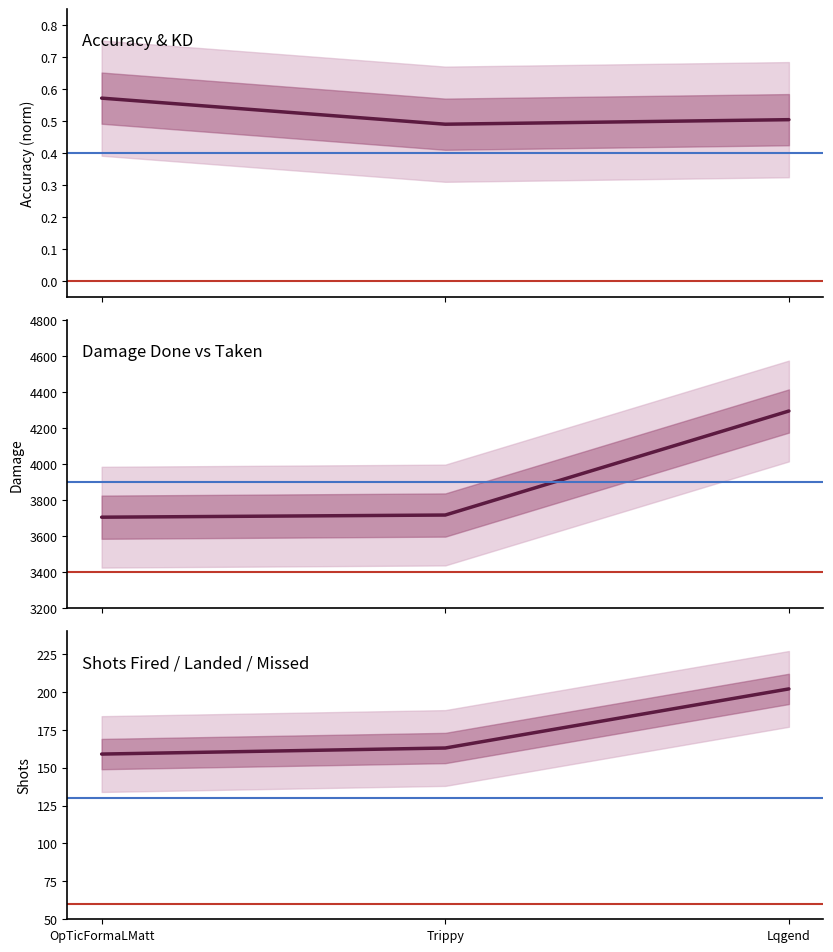

Which series changed the most between OpTicFormaLMatt and Trippy?

DamageDone